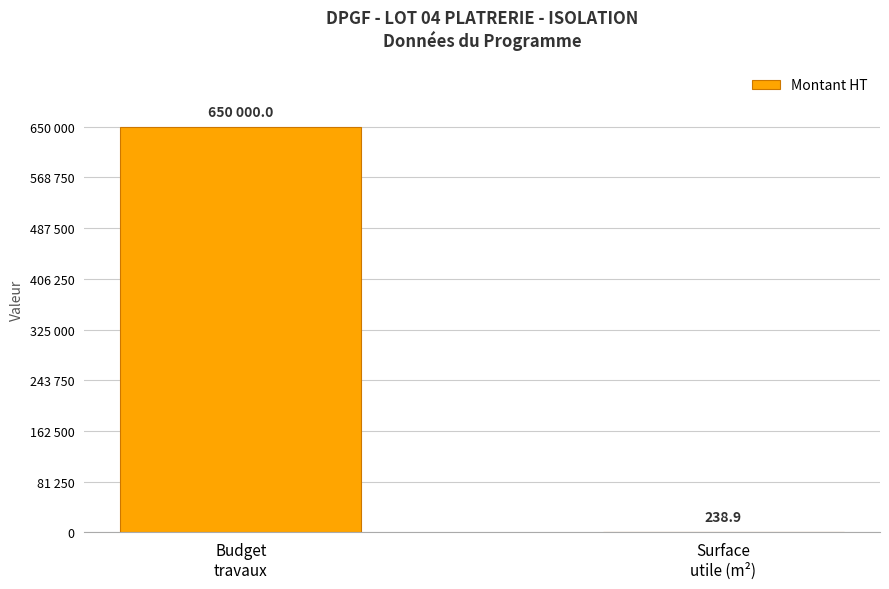

What is the change in value from Budget
travaux to Surface
utile (m²)?

-649761.1